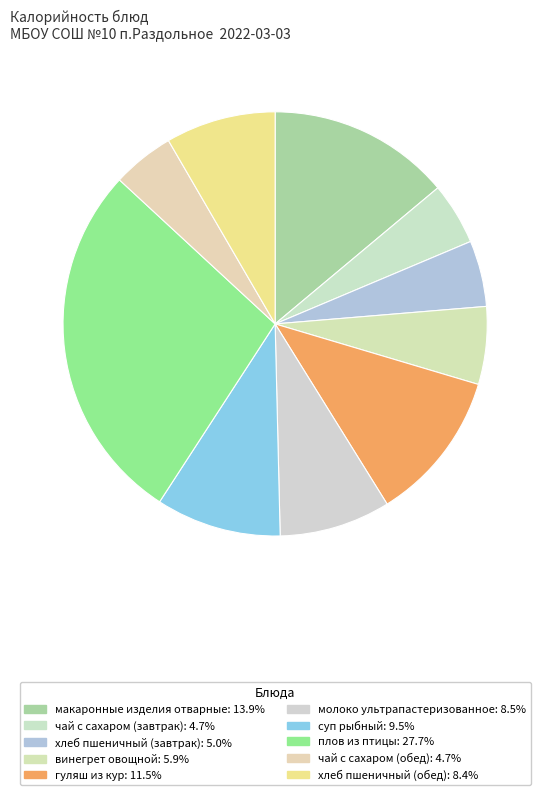

How many segments does this pie chart have?

10